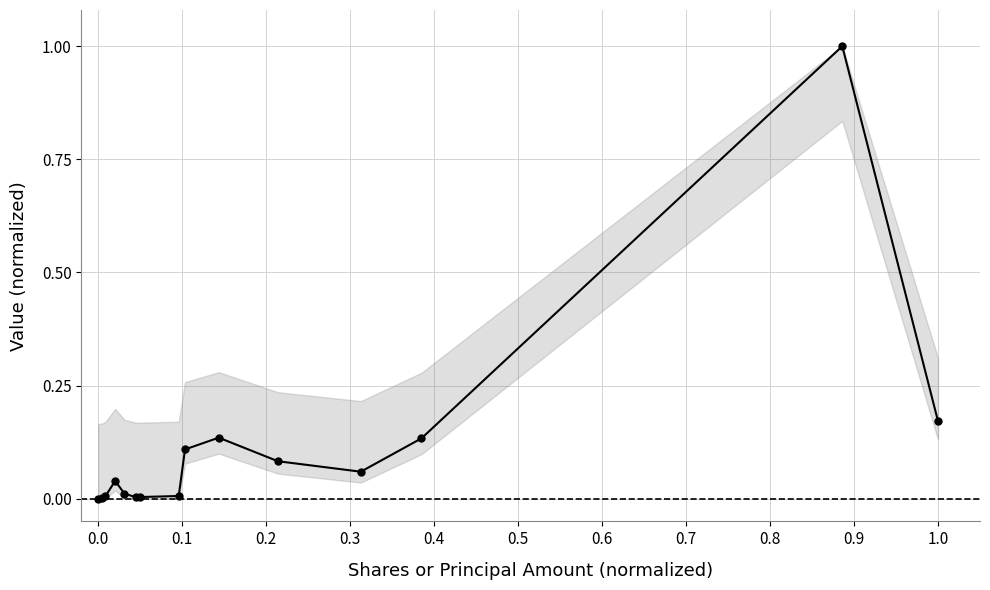

What is the sum of all values?

1.8